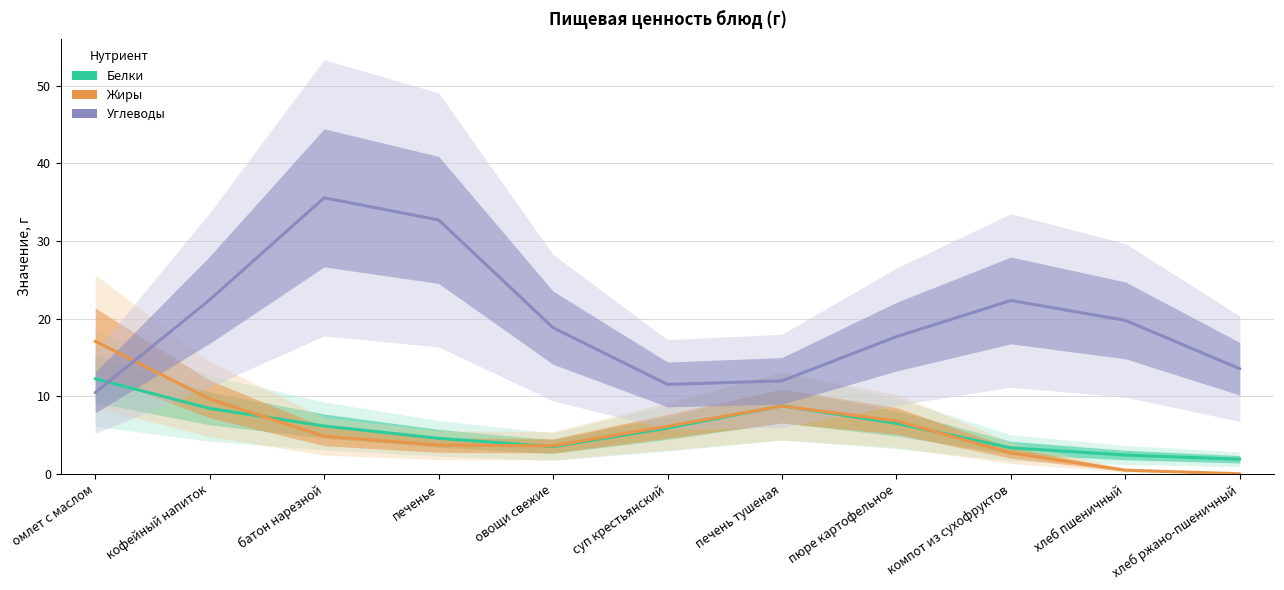

How many interior local peaks does the Белки series have?

1